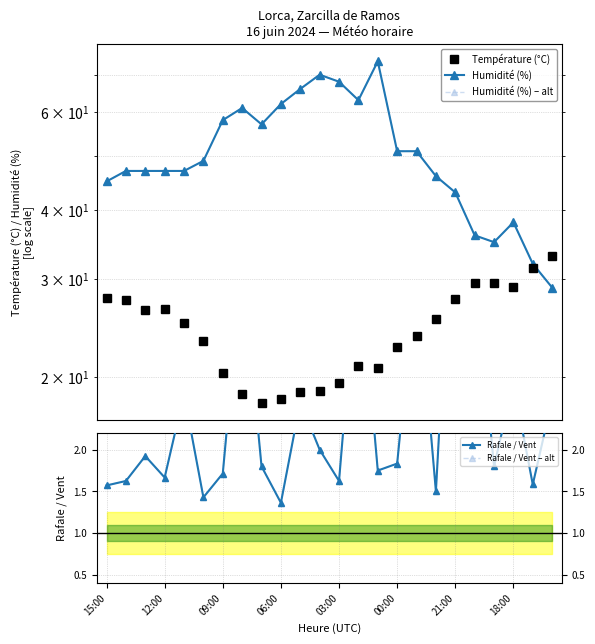

What value does the Humidité (%) series have at 17?

46.0